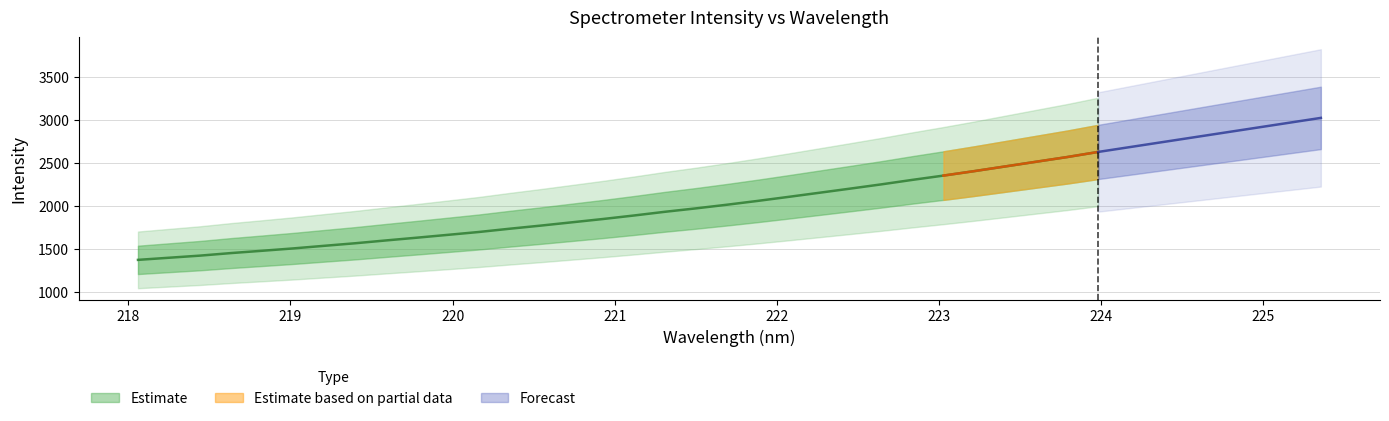

What is the minimum value shown in the chart?

1374.7